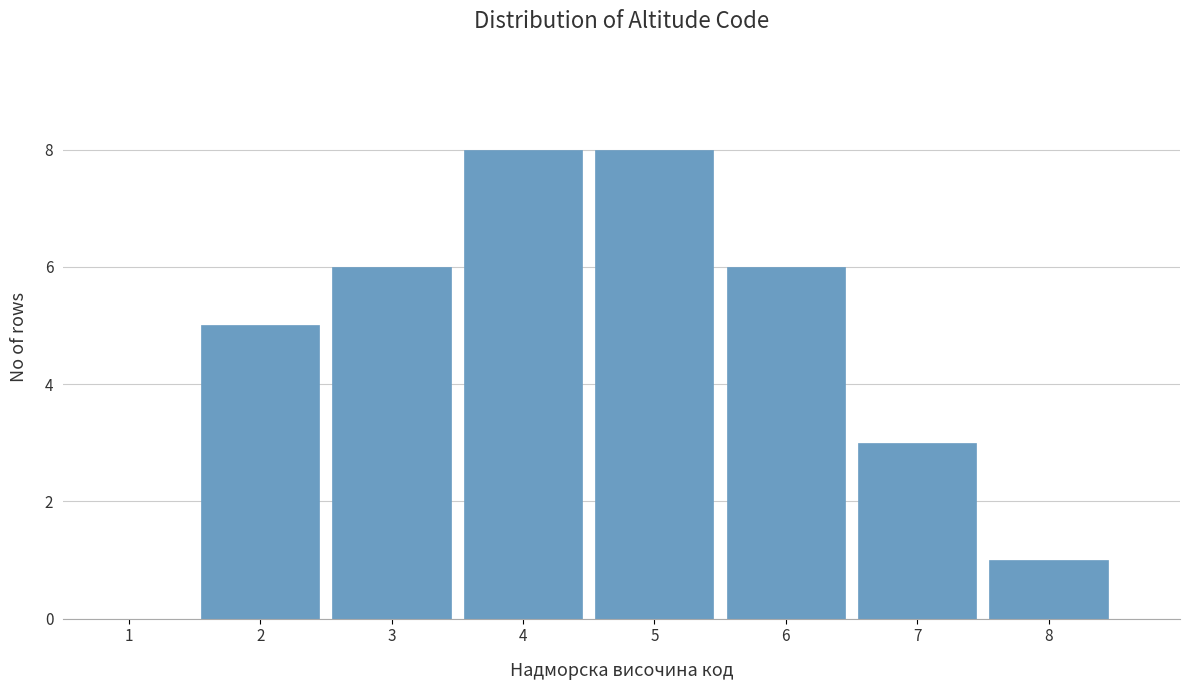

Reading right to left, what are all the values shown in this chart?

8=1	7=3	6=6	5=8	4=8	3=6	2=5	1=0